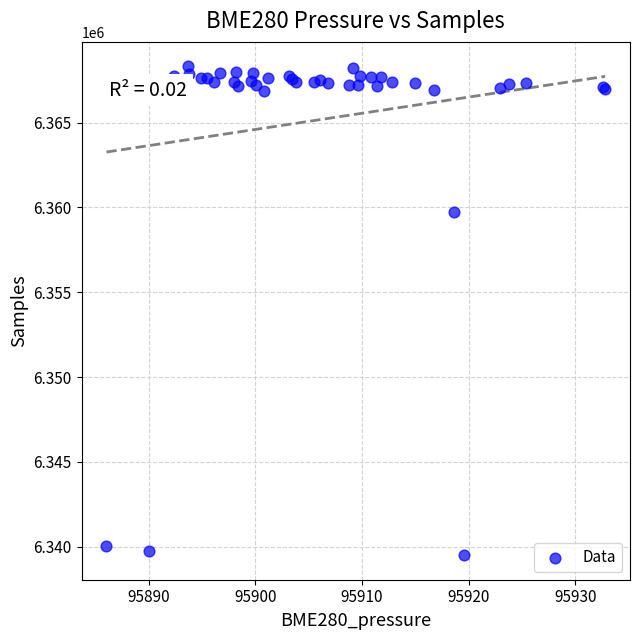

What Y value in the scatter plot is closest to 6353907?

6359715